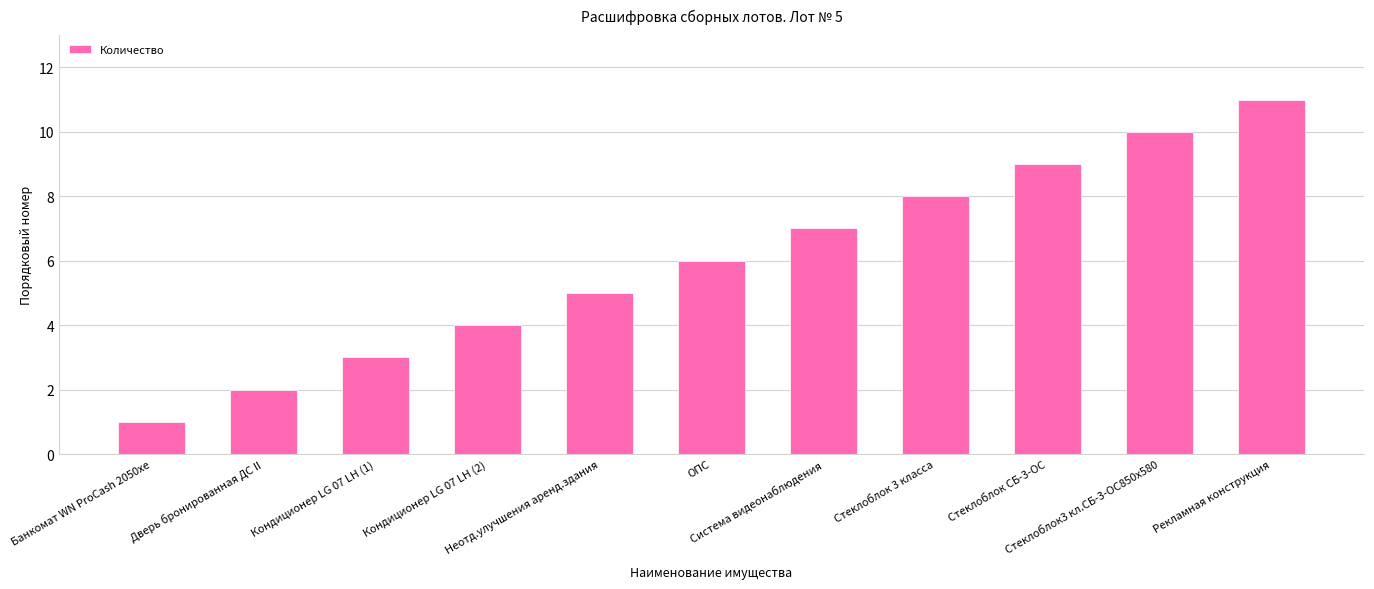

The chart shows a value of 4 at Кондиционер LG 07 LH (2). True or false?

True